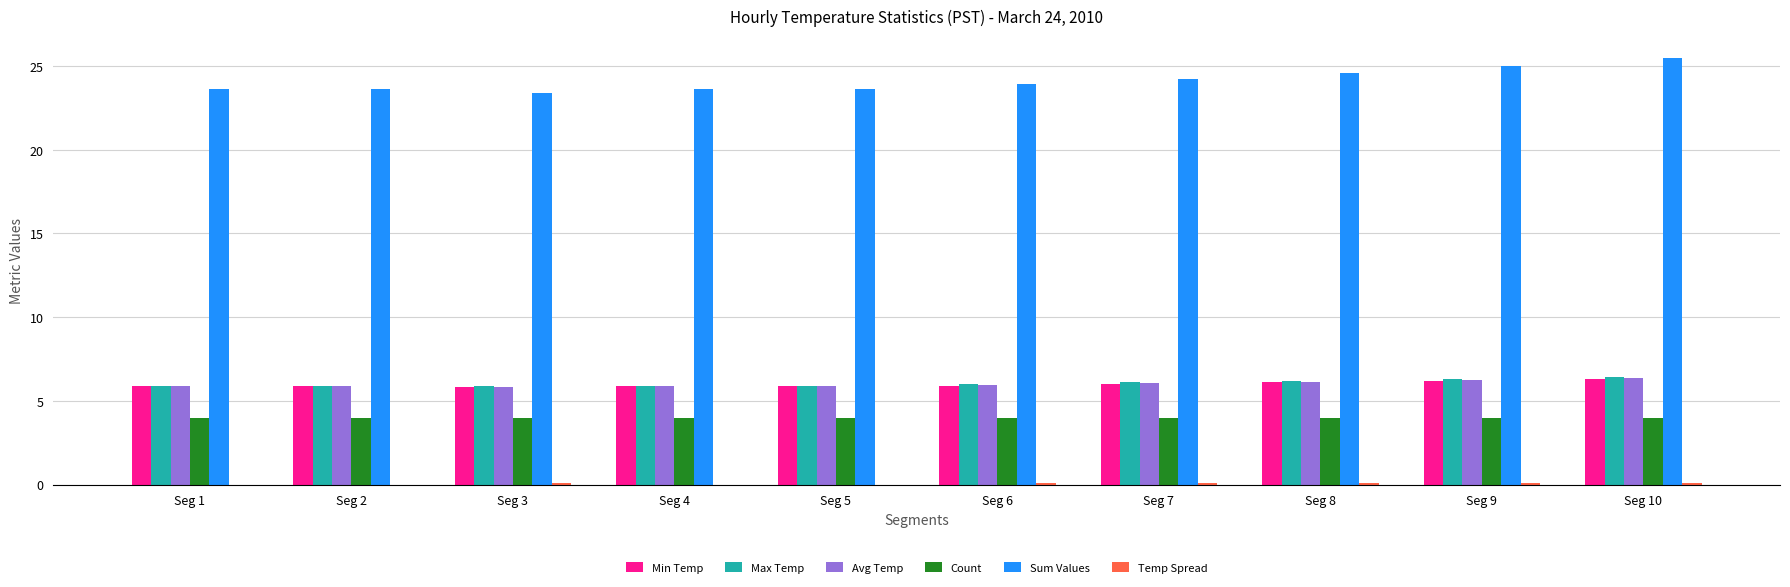

The value of Min Temp at Seg 8 is 10.5. True or false?

False